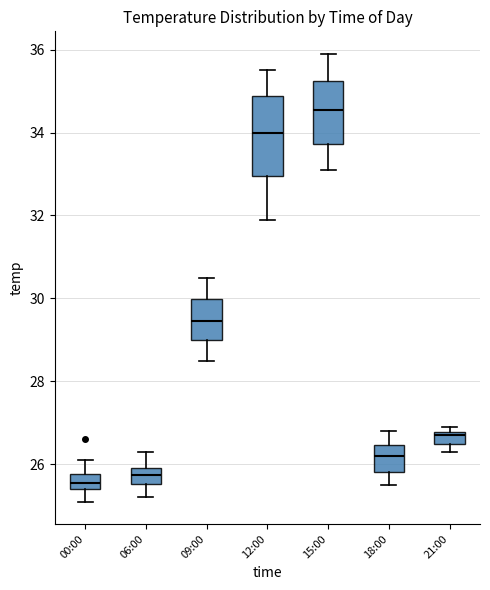

Where is the upper edge of the box for 18:00 on the y-axis? The values are not printed on the chart, so give them approximately, as read against the axis.

26.4